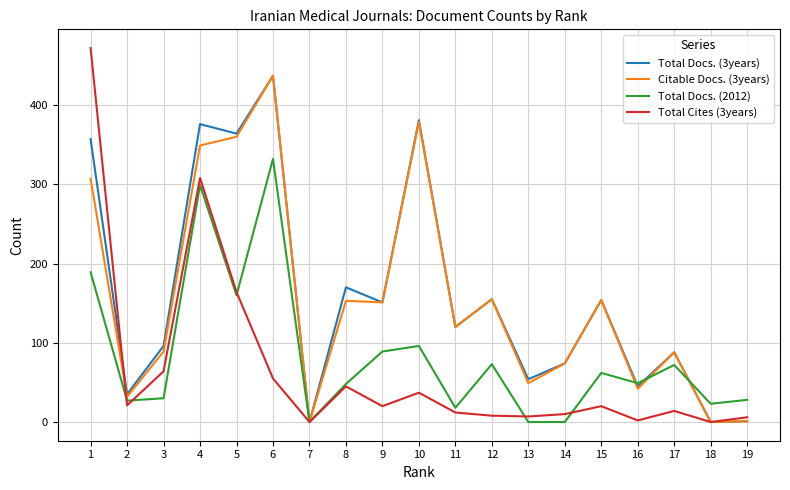

At which category does the chart reach its peak across all series?

1